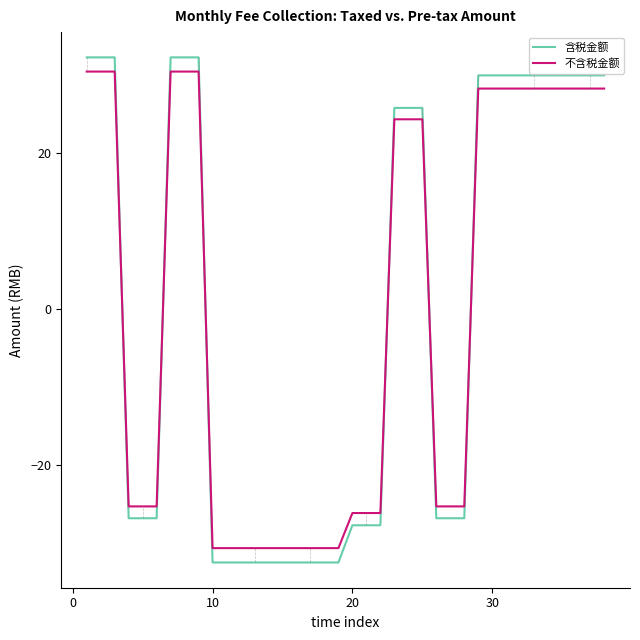

What is the difference between the maximum and minimum values in the 含税金额 series?

64.8